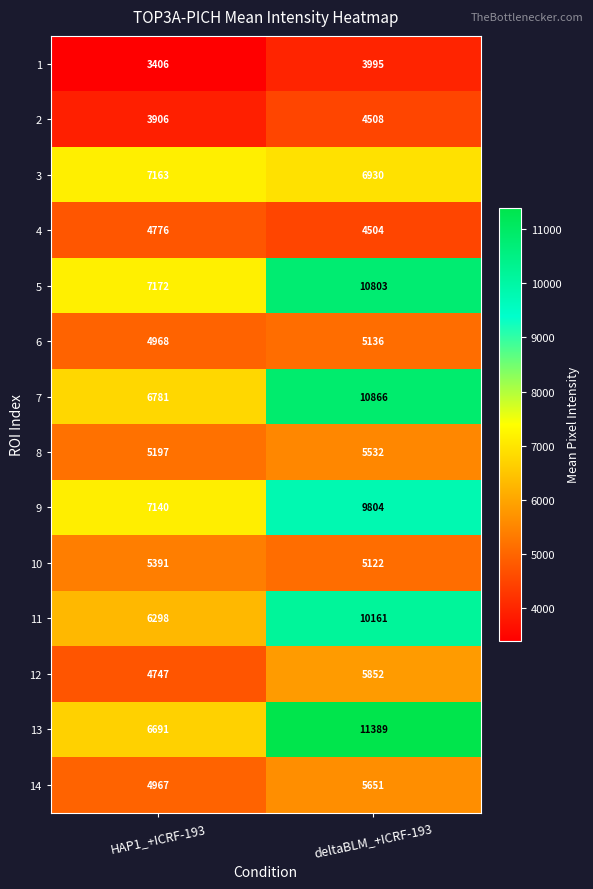

Reading right to left, list all the values displayed in this chart.

1: deltaBLM_+ICRF-193=3995	HAP1_+ICRF-193=3406
2: deltaBLM_+ICRF-193=4508	HAP1_+ICRF-193=3906
3: deltaBLM_+ICRF-193=6930	HAP1_+ICRF-193=7163
4: deltaBLM_+ICRF-193=4504	HAP1_+ICRF-193=4776
5: deltaBLM_+ICRF-193=10803	HAP1_+ICRF-193=7172
6: deltaBLM_+ICRF-193=5136	HAP1_+ICRF-193=4968
7: deltaBLM_+ICRF-193=10866	HAP1_+ICRF-193=6781
8: deltaBLM_+ICRF-193=5532	HAP1_+ICRF-193=5197
9: deltaBLM_+ICRF-193=9804	HAP1_+ICRF-193=7140
10: deltaBLM_+ICRF-193=5122	HAP1_+ICRF-193=5391
11: deltaBLM_+ICRF-193=10161	HAP1_+ICRF-193=6298
12: deltaBLM_+ICRF-193=5852	HAP1_+ICRF-193=4747
13: deltaBLM_+ICRF-193=11389	HAP1_+ICRF-193=6691
14: deltaBLM_+ICRF-193=5651	HAP1_+ICRF-193=4967